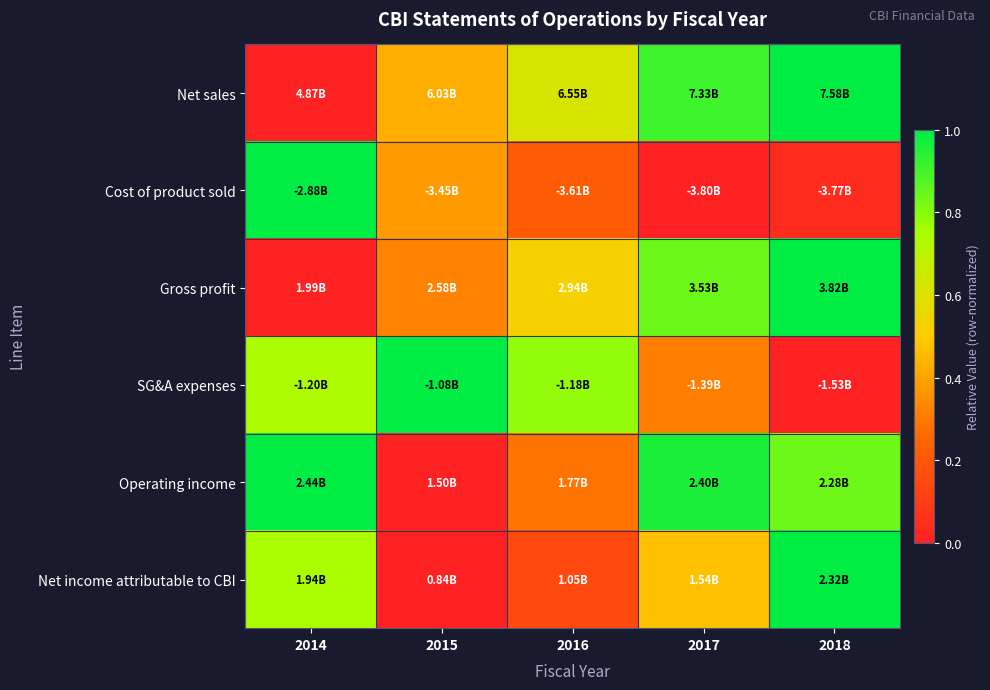

Which series has the widest spread of values?

Net sales